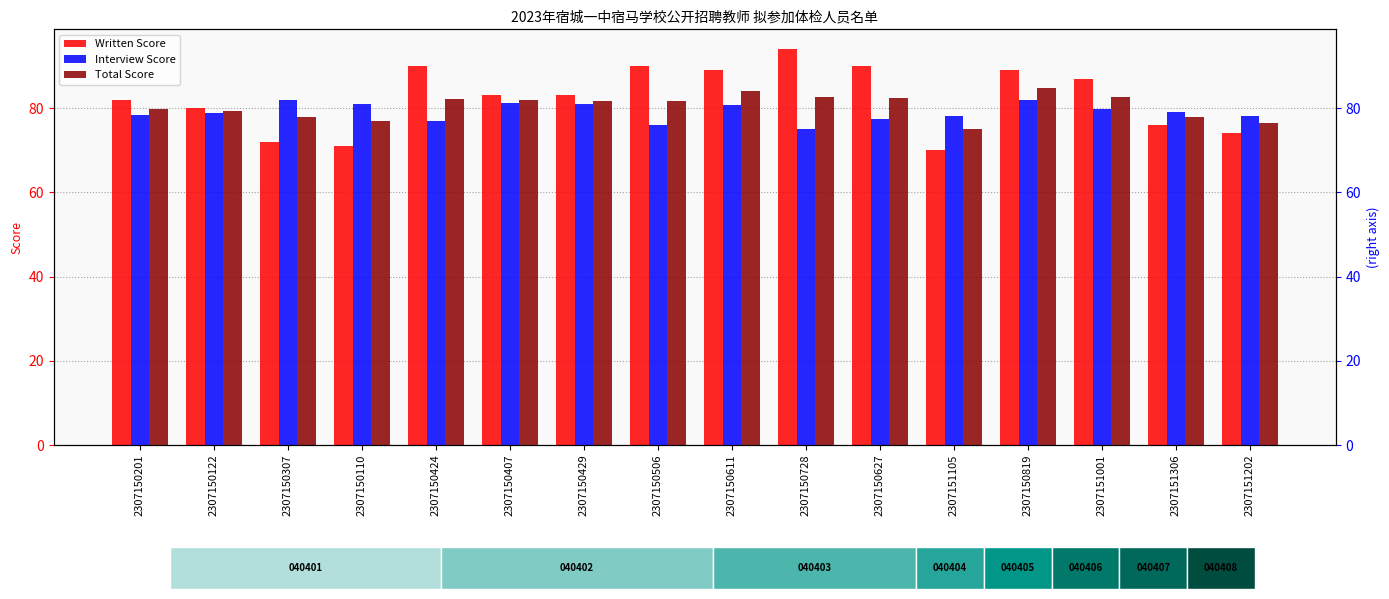

Reading left to right, transcribe all the data shown in this chart.

Written Score: 82.0	80.0	72.0	71.0	90.0	83.0	83.0	90.0	89.0	94.0	90.0	70.0	89.0	87.0	76.0	74.0
Interview Score: 78.3	78.8	82.0	80.9	77.0	81.1	81.0	76.0	80.8	75.0	77.3	78.2	82.0	79.7	79.0	78.2
Total Score: 79.8	79.3	78.0	76.9	82.2	81.9	81.8	81.6	84.1	82.6	82.4	74.9	84.8	82.6	77.8	76.5